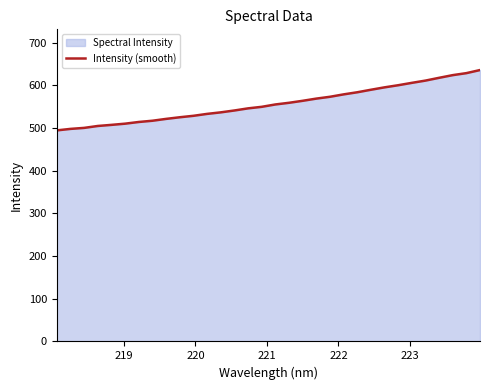

What is the difference between the maximum and minimum values?

141.3